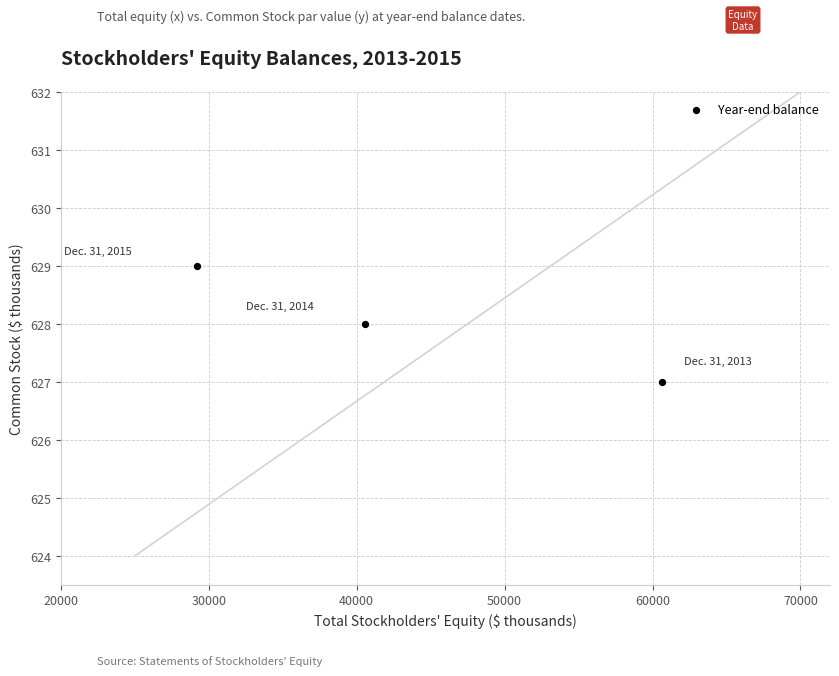

What is the average X value?

43450